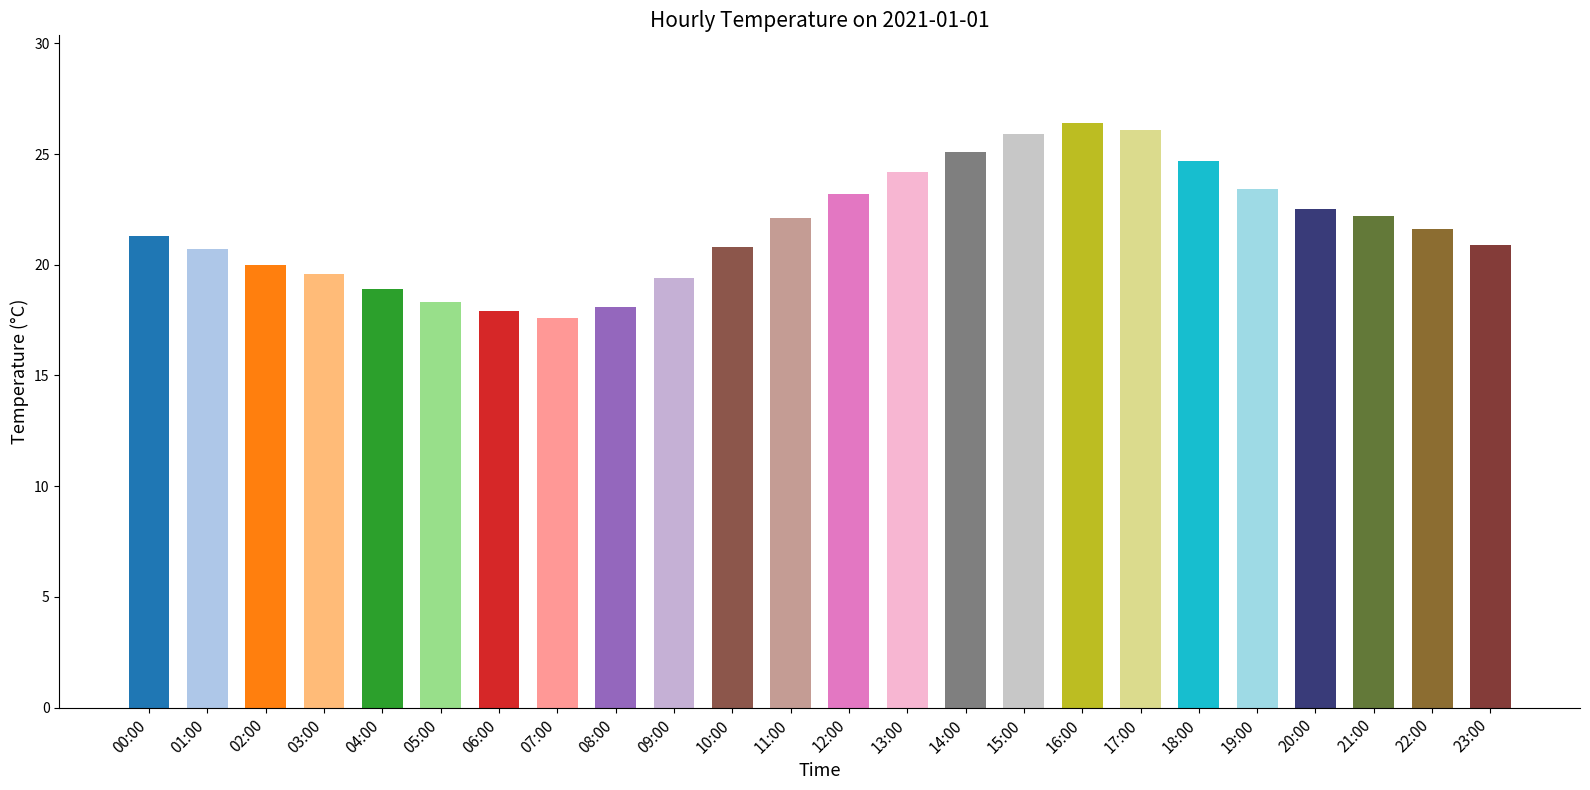

Between 21:00 and 08:00, which is larger?

21:00